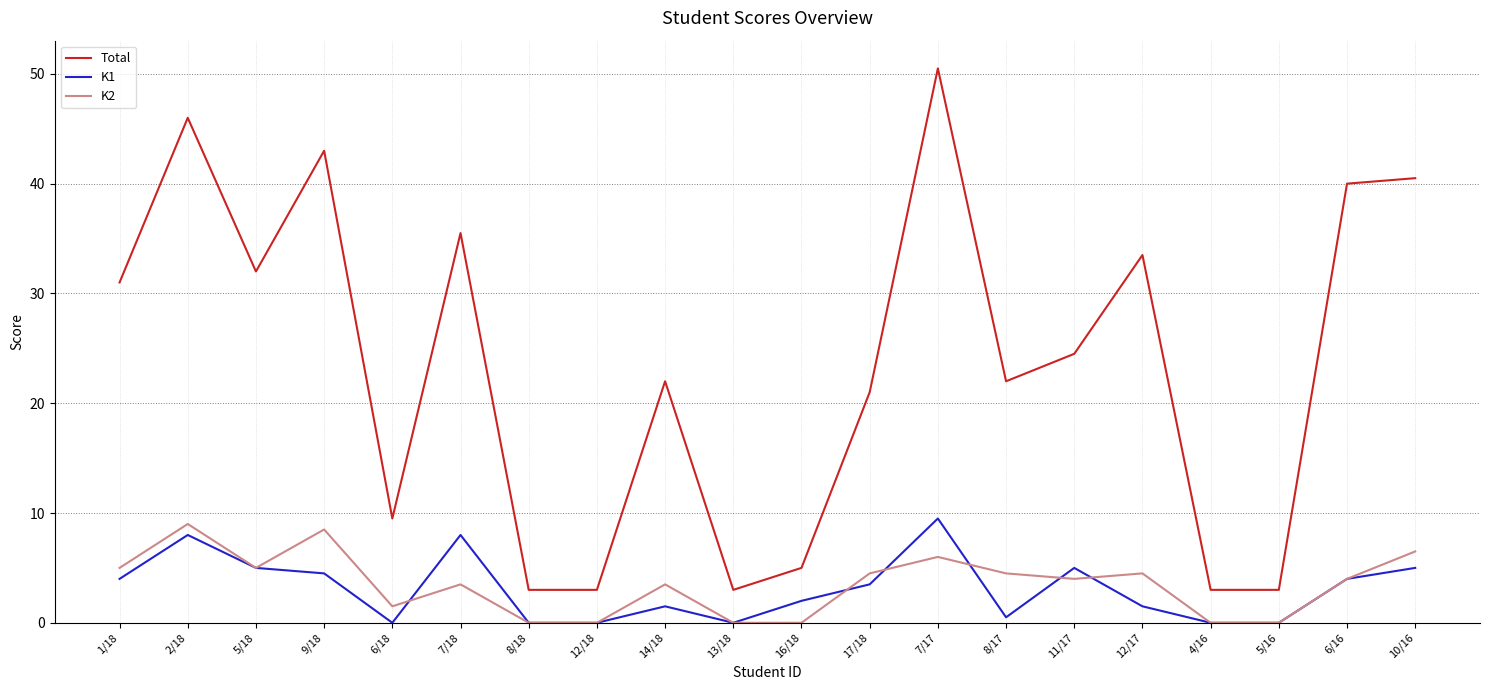

What is the difference between the second highest and second lowest values in the Total series?

43.0